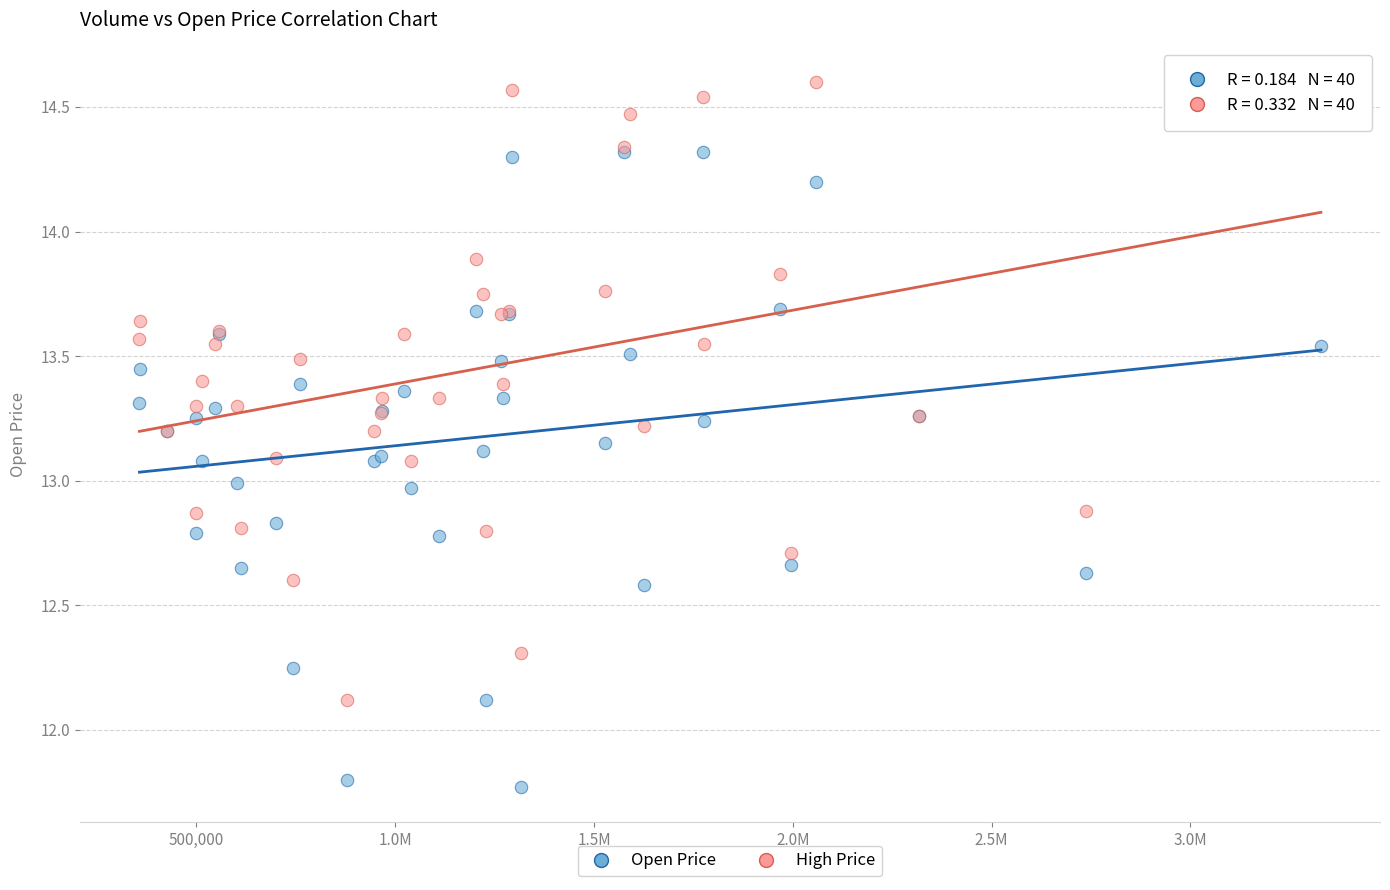

What are all the series names shown in the legend?

Open Price, High Price